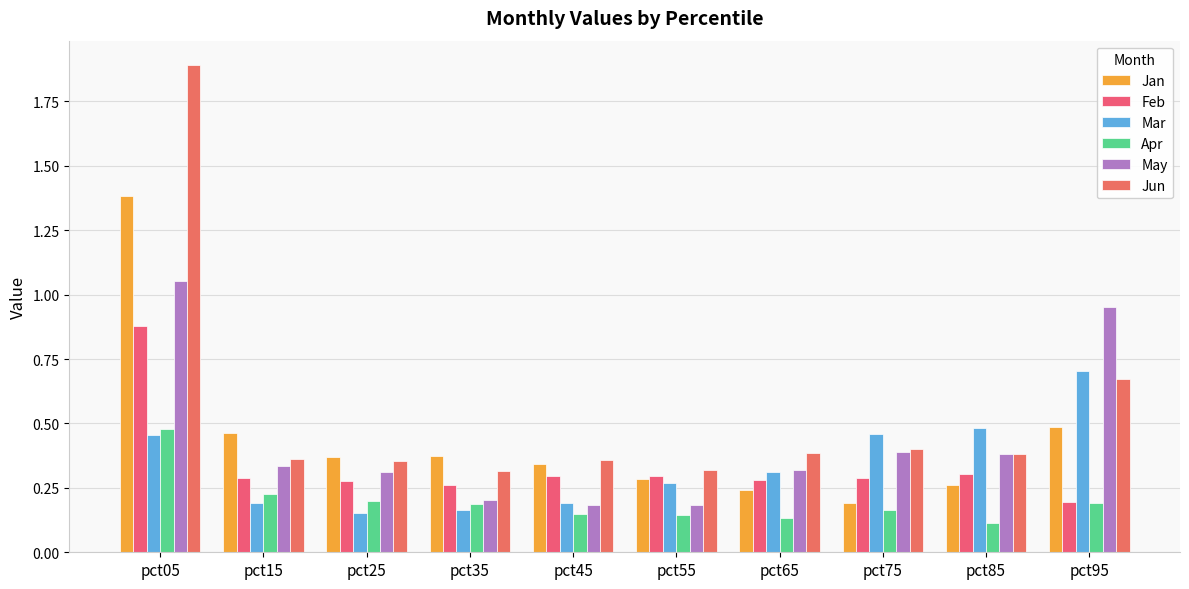

Is the value of Jun at pct75 greater than the value of May at pct95?

No